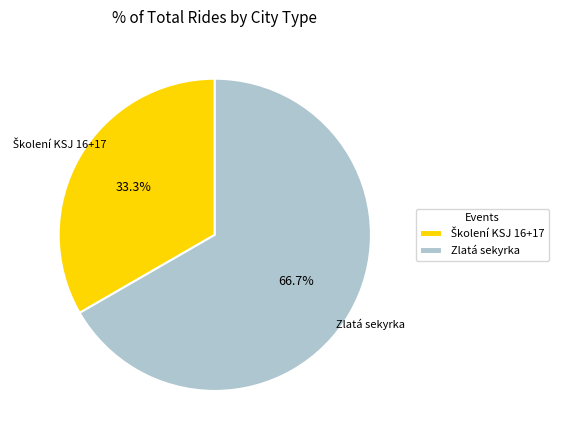

Is it true that Zlatá sekyrka is 67% of the pie?

True